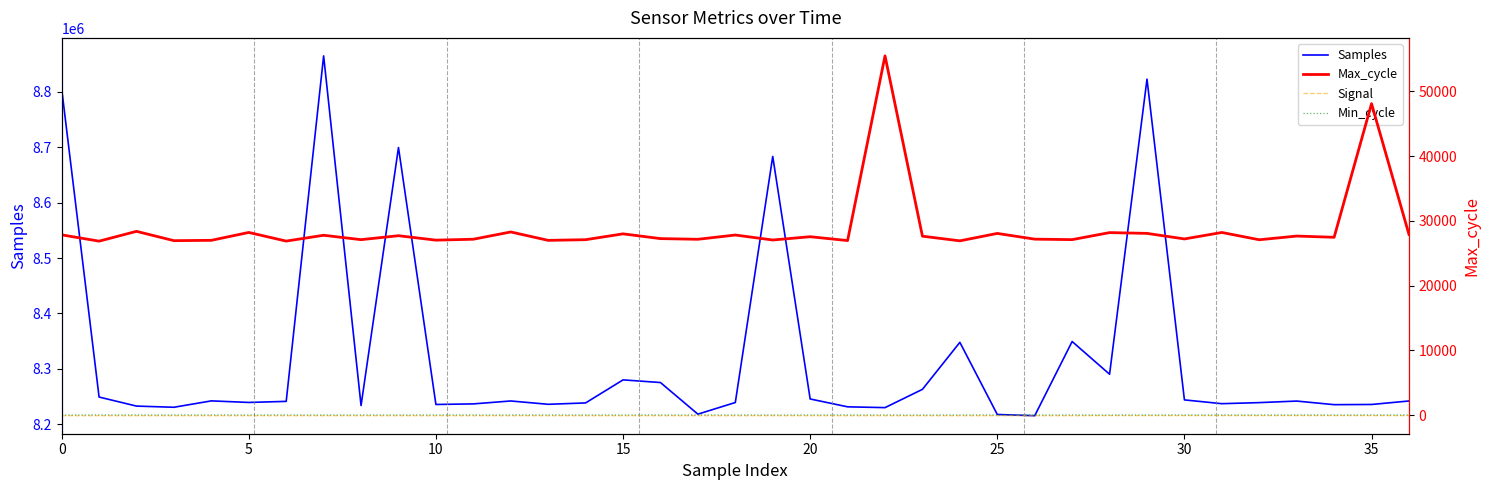

What is the highest value of the Min_cycle series?

28